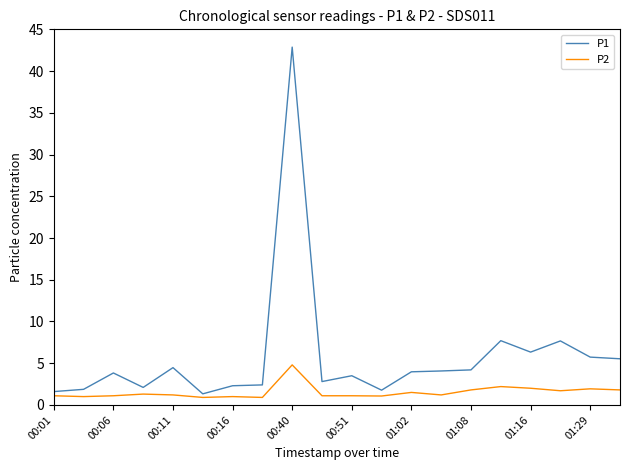

What is the greatest value displayed?

42.9